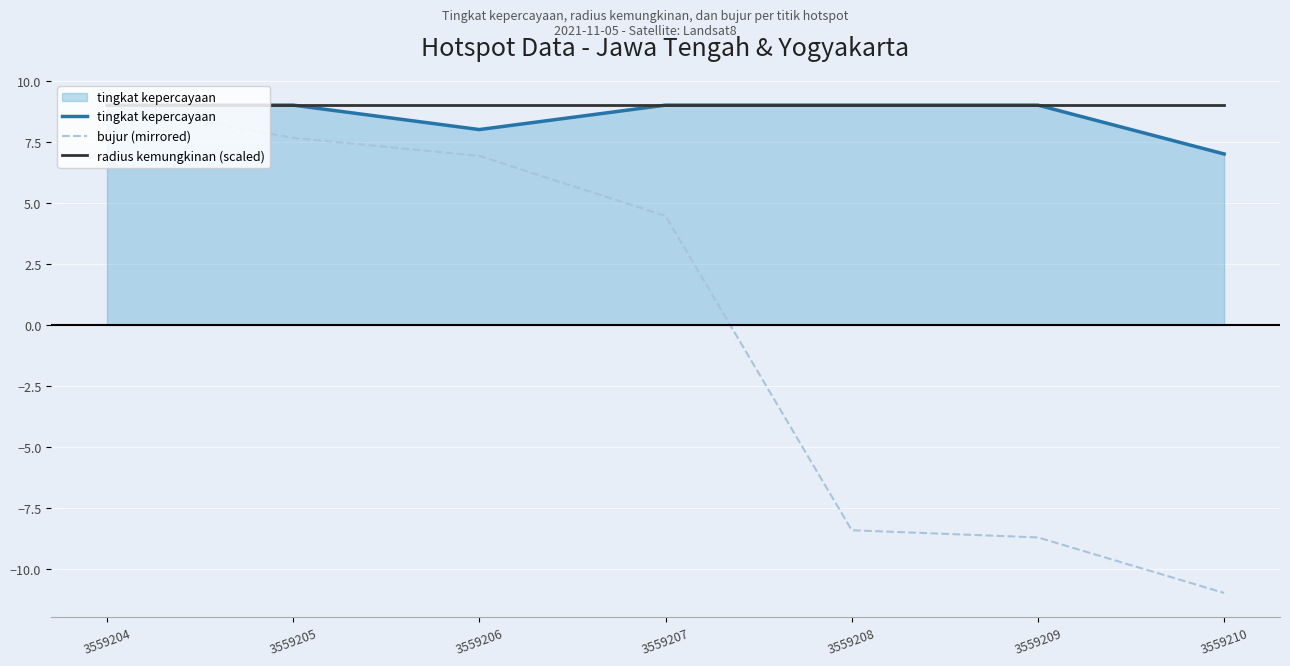

What is the average value of the tingkat kepercayaan series?

8.6